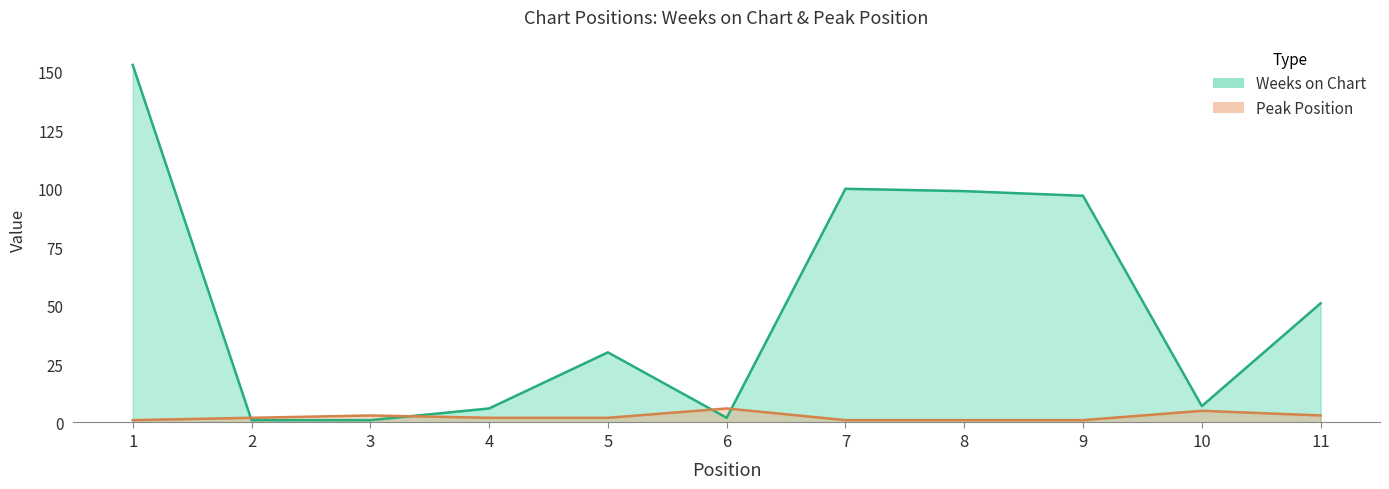

Reading right to left, list all the values displayed in this chart.

Weeks on Chart: 11=51	10=7	9=97	8=99	7=100	6=2	5=30	4=6	3=1	2=1	1=153
Peak Position: 11=3	10=5	9=1	8=1	7=1	6=6	5=2	4=2	3=3	2=2	1=1